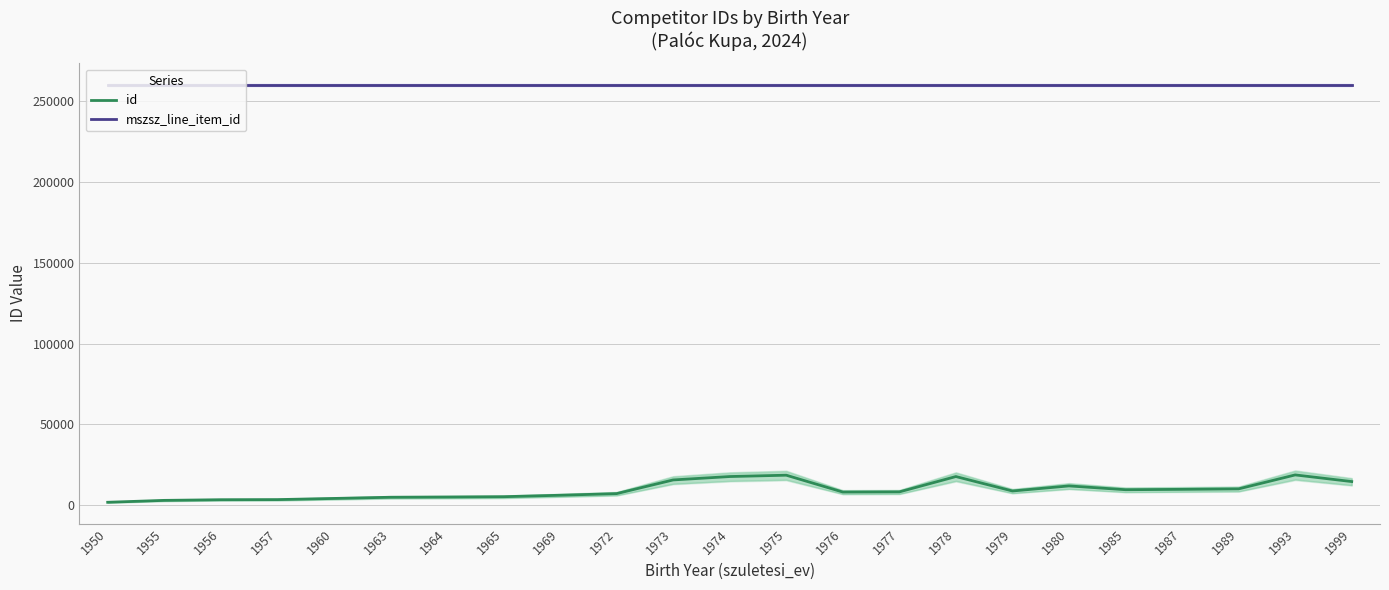

Which has a higher value, 1969 or 1976?

1976